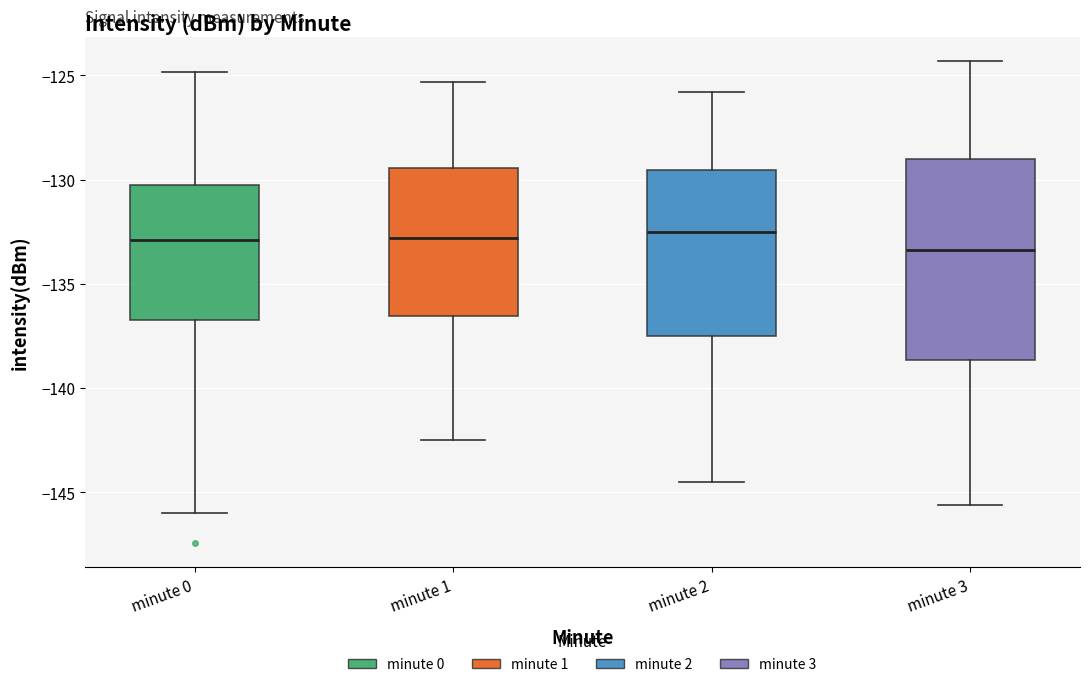

Reading left to right, read every box against the y-axis: the position of its median line, the range the box covers, and the ends of its whiskers. The values are not printed on the chart, so give them approximately, as read against the axis.

minute 0: median -133.0, box -136.5 to -130.5, whiskers -146.0 to -125.0
minute 1: median -133.0, box -136.5 to -129.5, whiskers -142.5 to -125.5
minute 2: median -132.5, box -137.5 to -129.5, whiskers -144.5 to -126.0
minute 3: median -133.5, box -138.5 to -129.0, whiskers -145.5 to -124.5